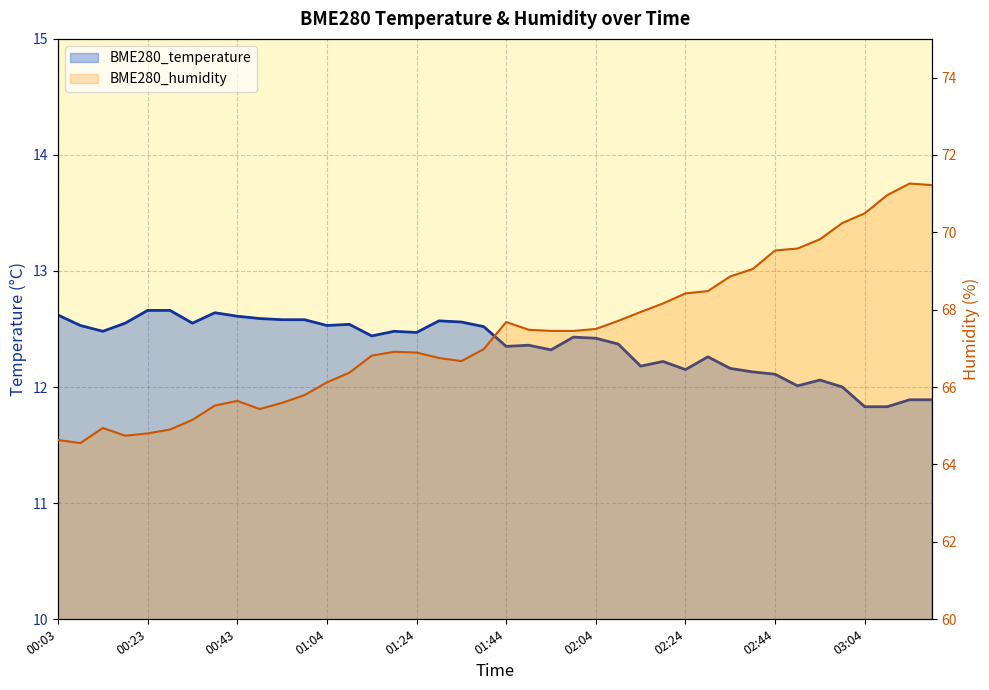

What are all the series names shown in the legend?

BME280_temperature, BME280_humidity